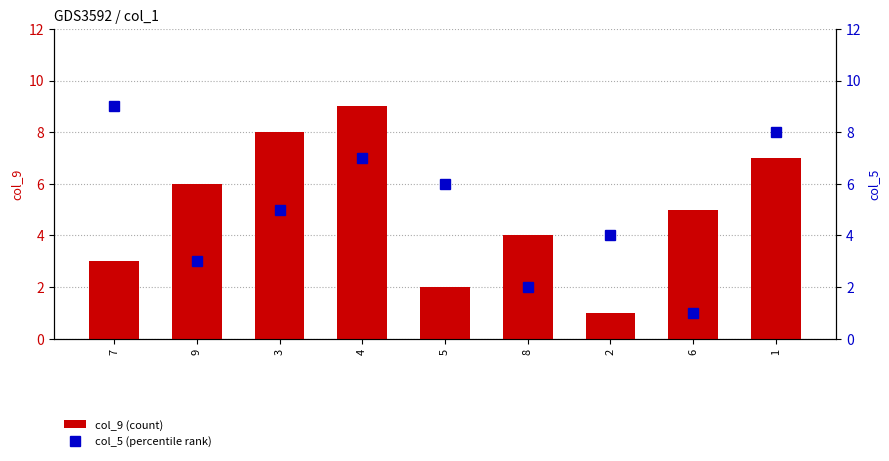

How many col_9 (count) values are between 3 and 7?

5